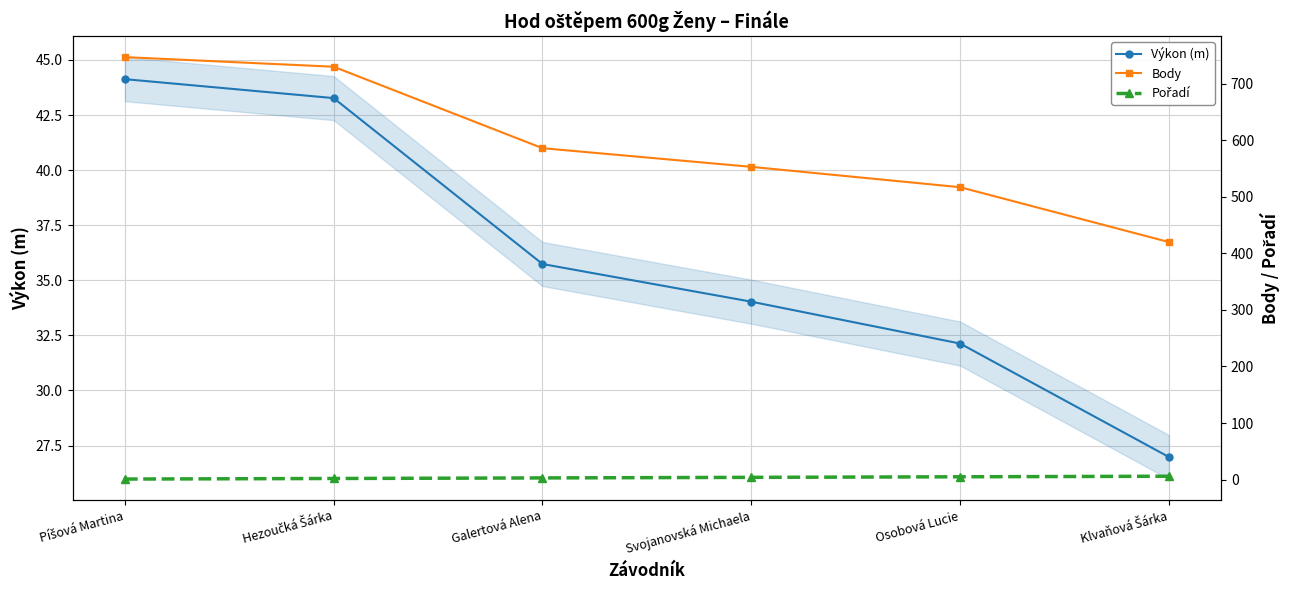

Which category has the highest value in the Výkon (m) series?

Píšová Martina